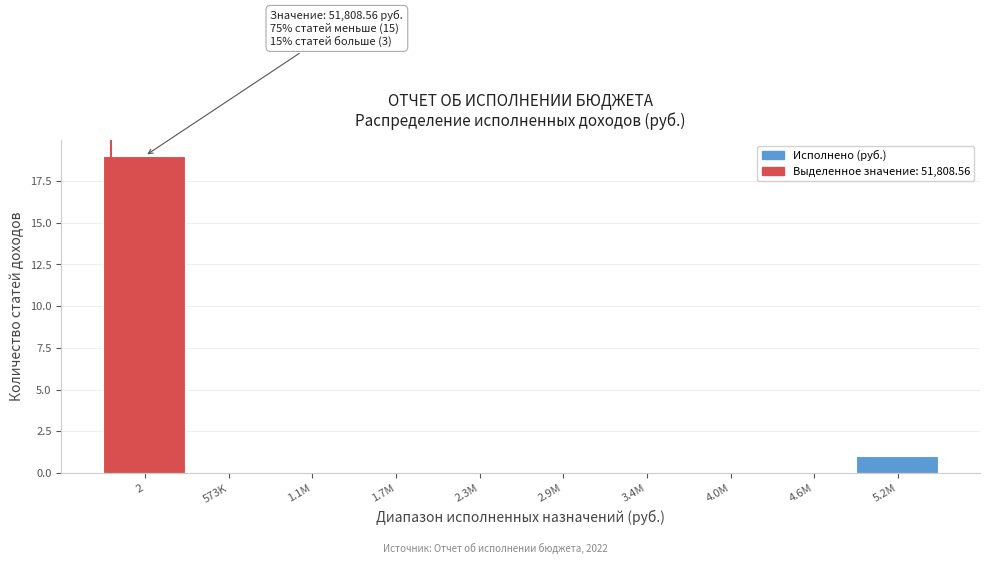

Reading left to right, list all the values displayed in this chart.

2=19	573K=0	1.1M=0	1.7M=0	2.3M=0	2.9M=0	3.4M=0	4.0M=0	4.6M=0	5.2M=1